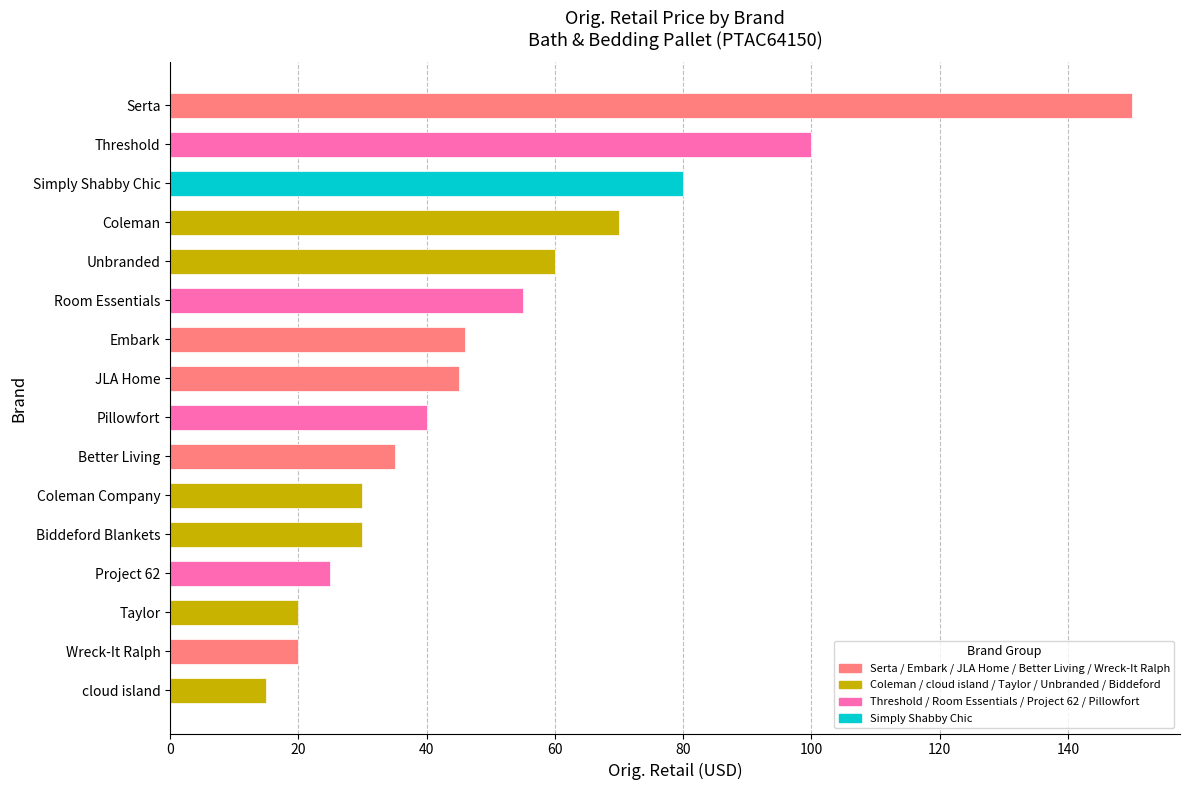

Where is the data nearest to the value 82?

Simply Shabby Chic